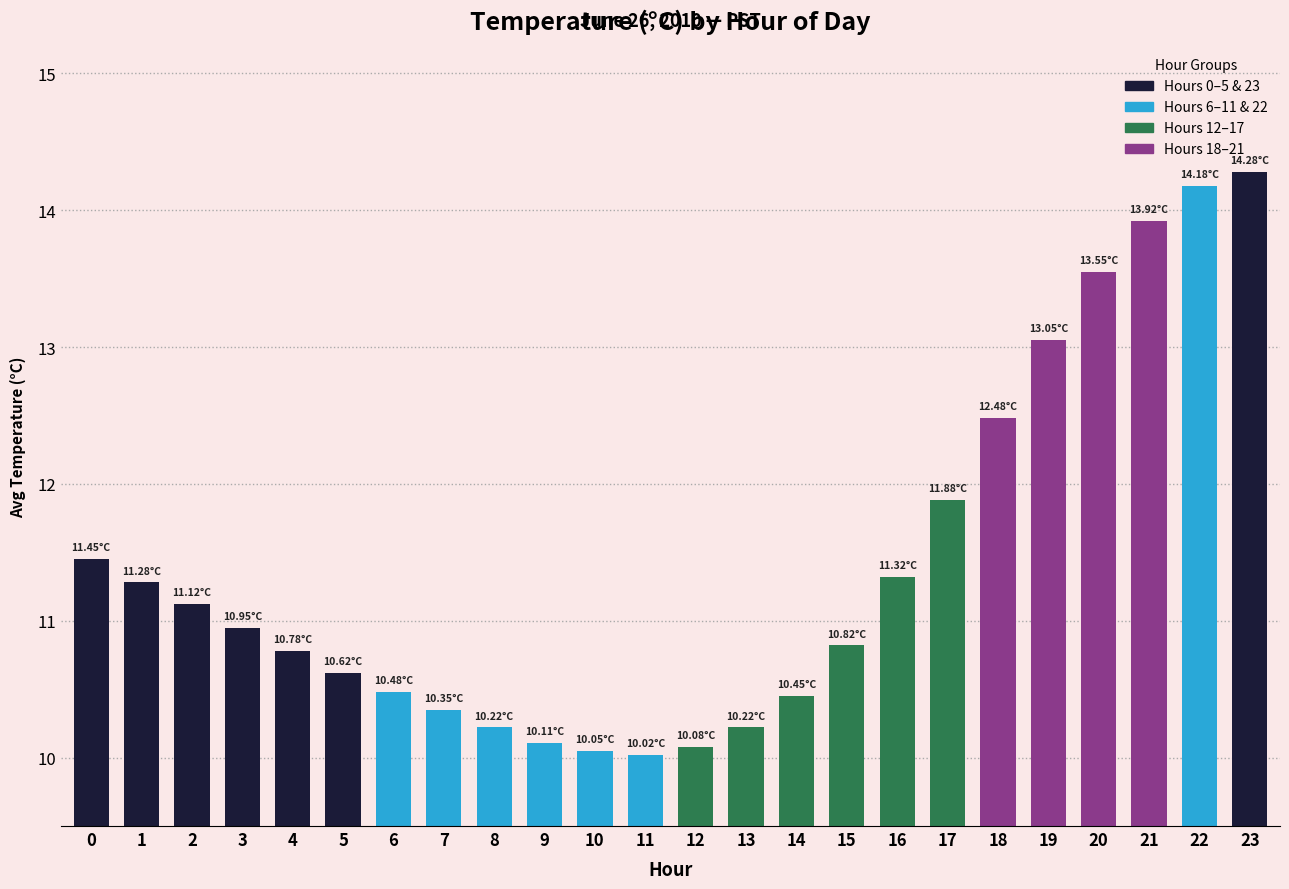

Between 19 and 3, which is larger?

19